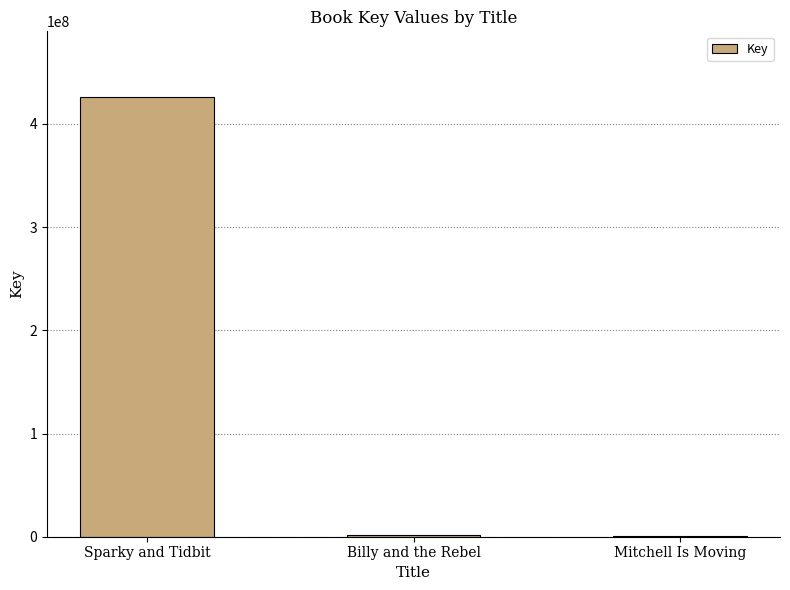

What is the maximum value shown in the chart?

425907147